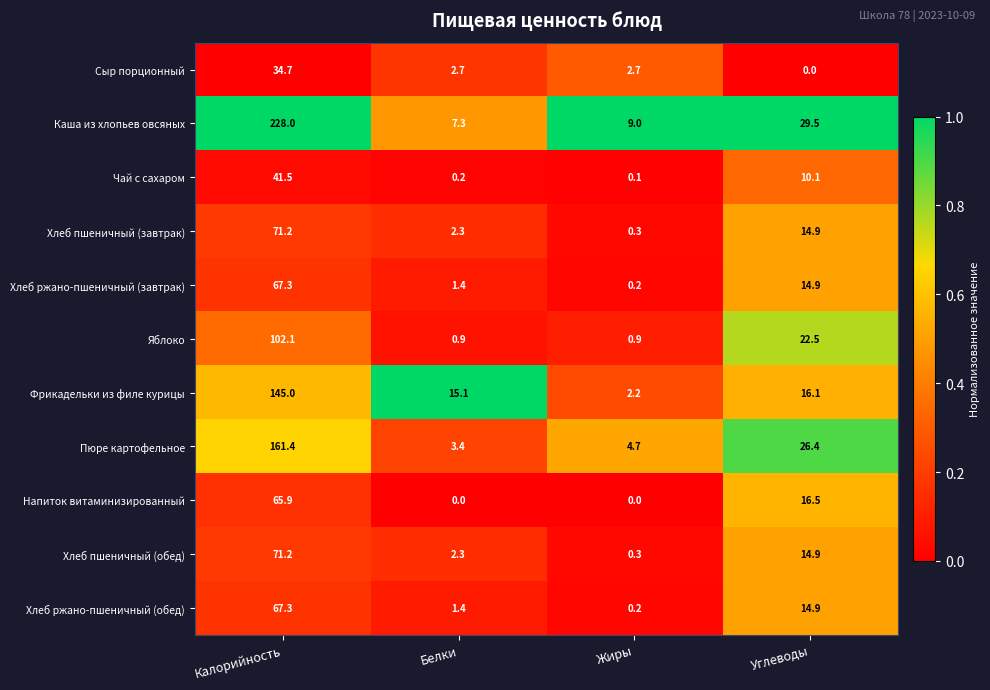

Which series has the widest spread of values?

Каша из хлопьев овсяных